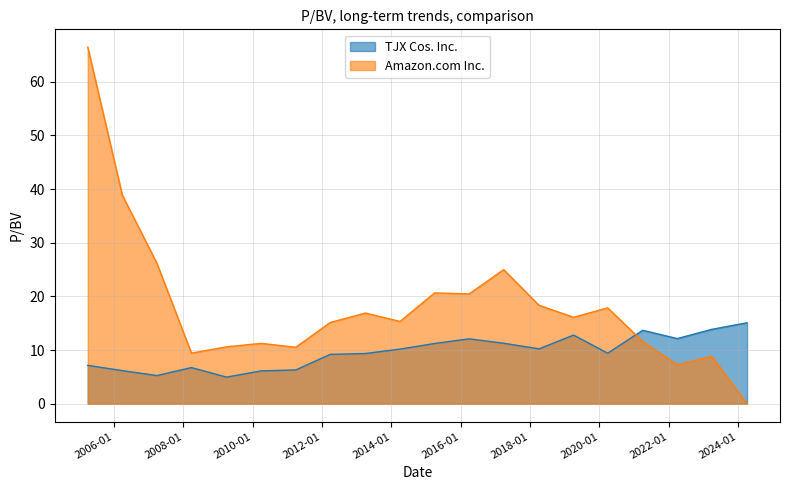

At which label does Amazon.com Inc. reach its minimum?

2024-04-03